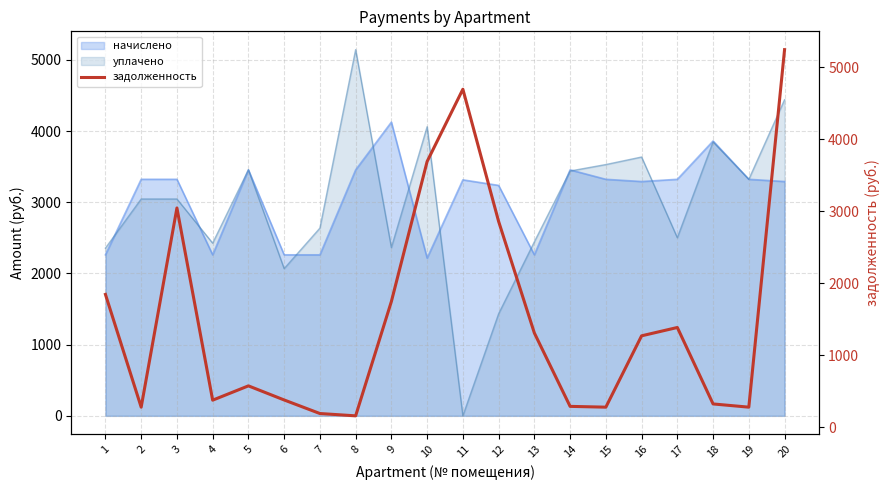

Where is the data nearest to the value 2701?

12